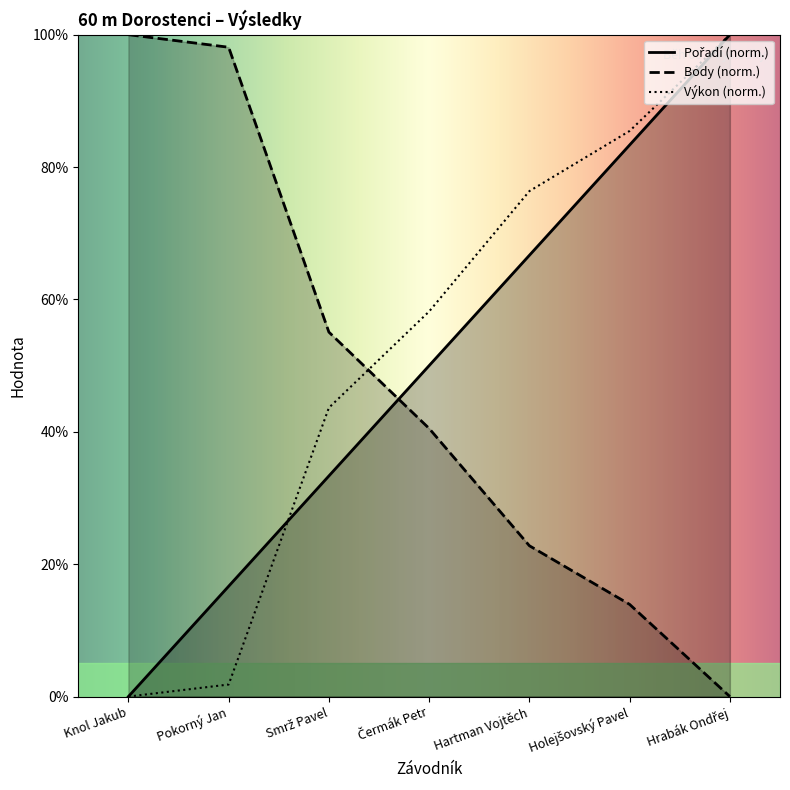

What is the difference between the second highest and minimum values in the Výkon series?

85.5